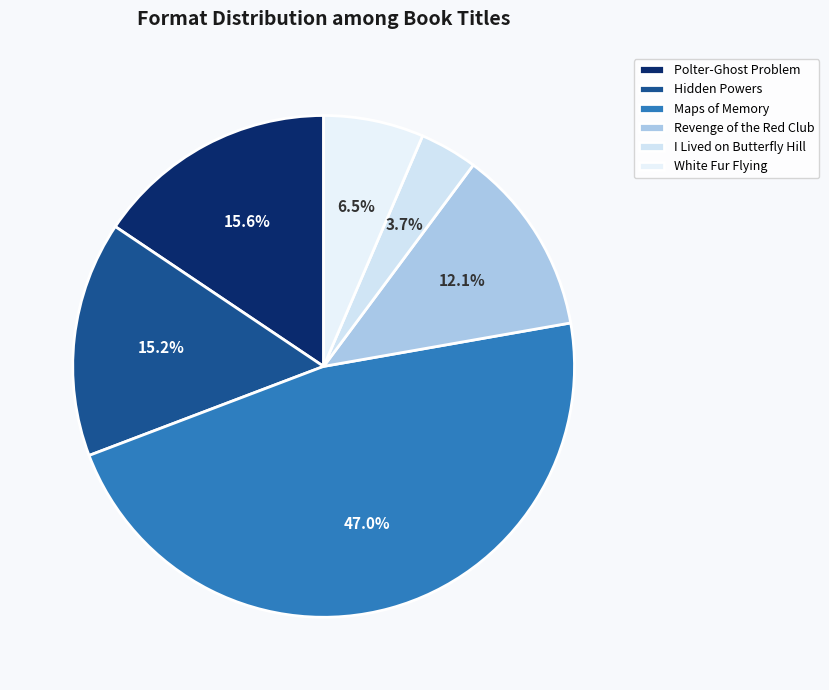

Is the sum of Hidden Powers and Polter-Ghost Problem greater than half?

No